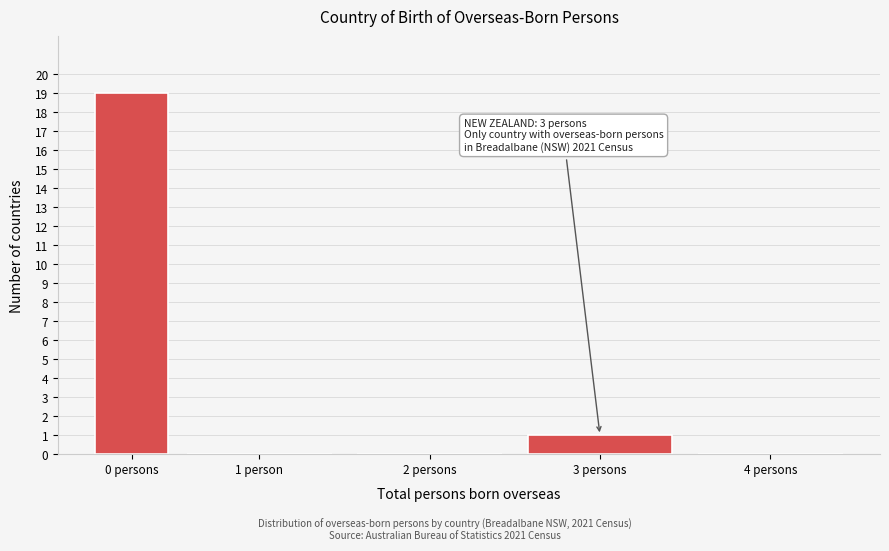

Reading right to left, extract all data points from this chart.

4 persons=0	3 persons=1	2 persons=0	1 person=0	0 persons=19